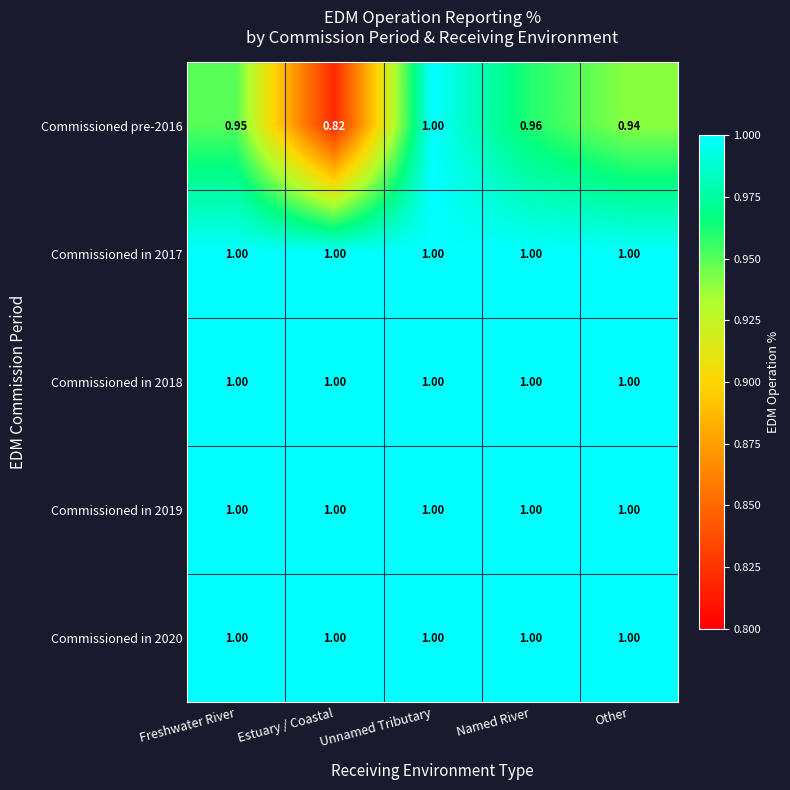

List the labels in order of Commissioned pre-2016 value, smallest first.

Estuary / Coastal, Other, Freshwater River, Named River, Unnamed Tributary